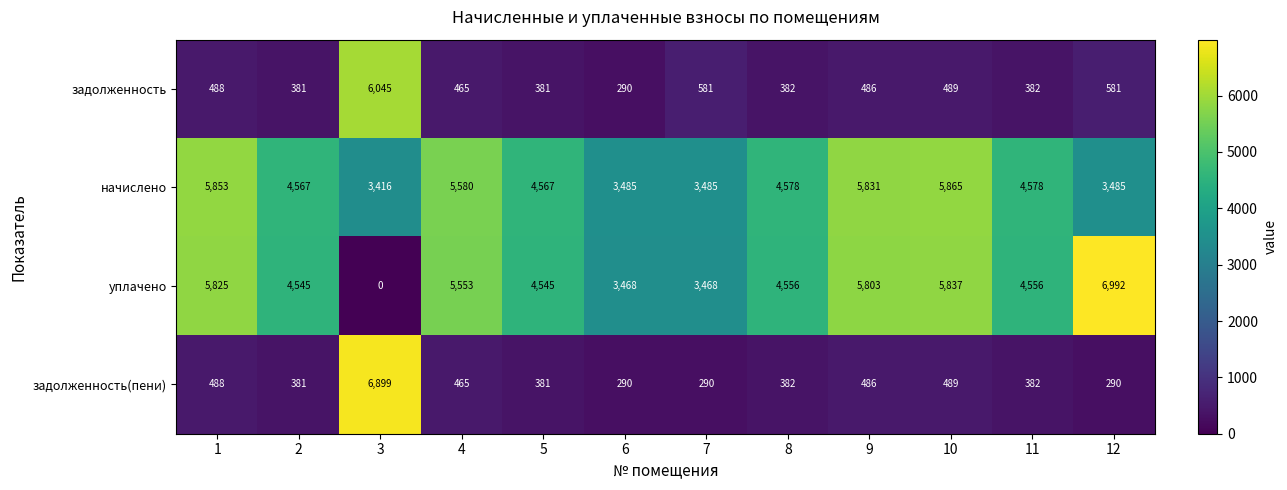

Is it true that задолженность(пени) equals 489 at 10?

True